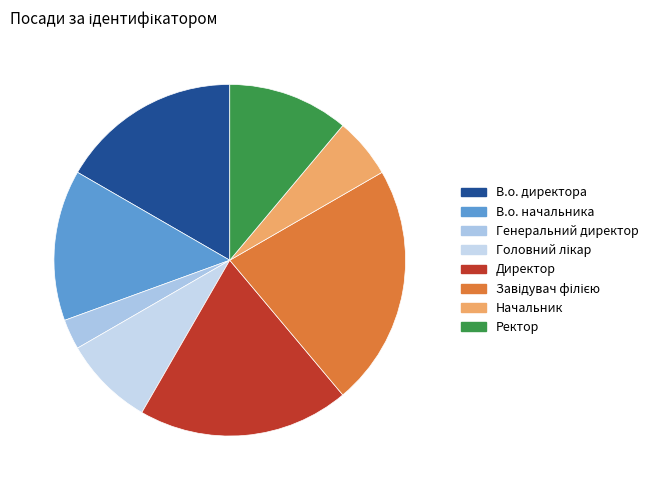

To the nearest percent, what is the average slice percentage?

12%